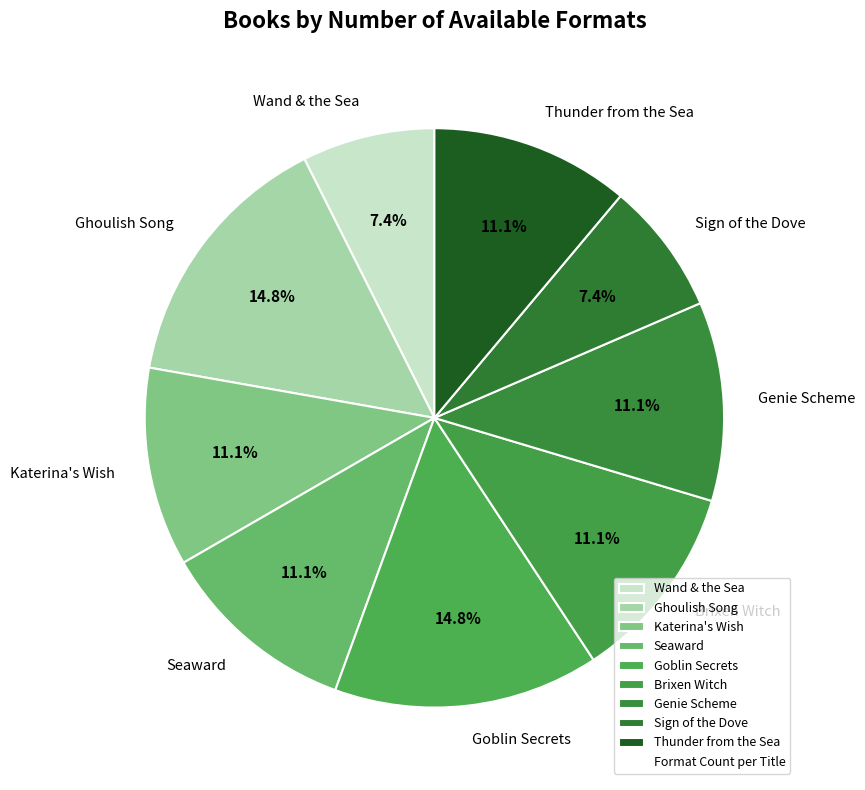

Which has a higher value, Ghoulish Song or Seaward?

Ghoulish Song